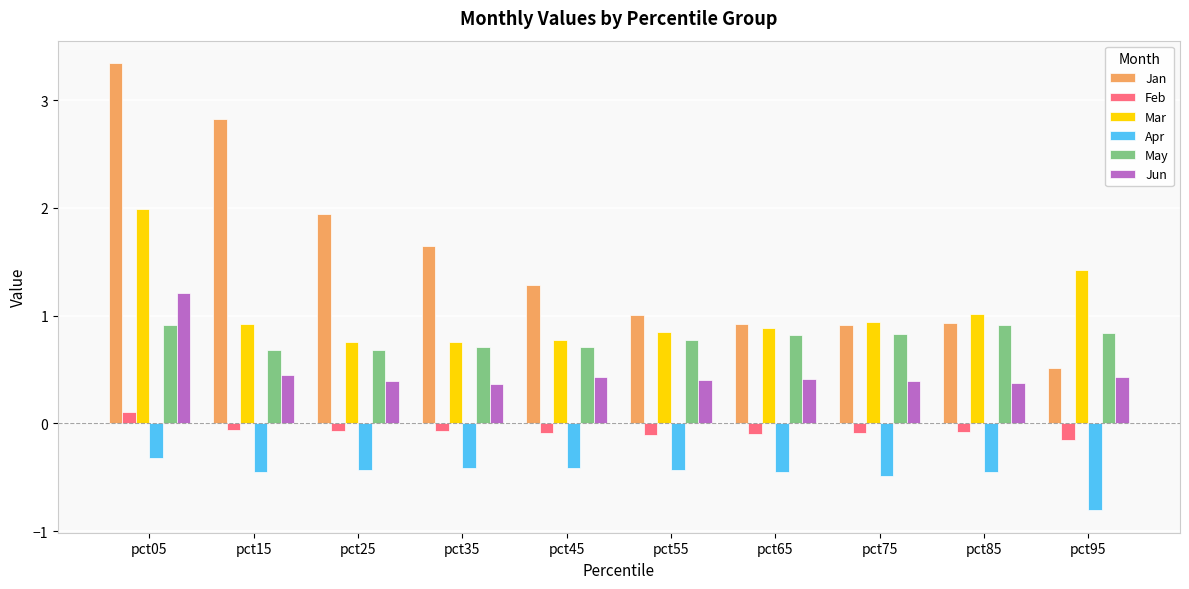

At which category is the sum across all series the highest?

pct05